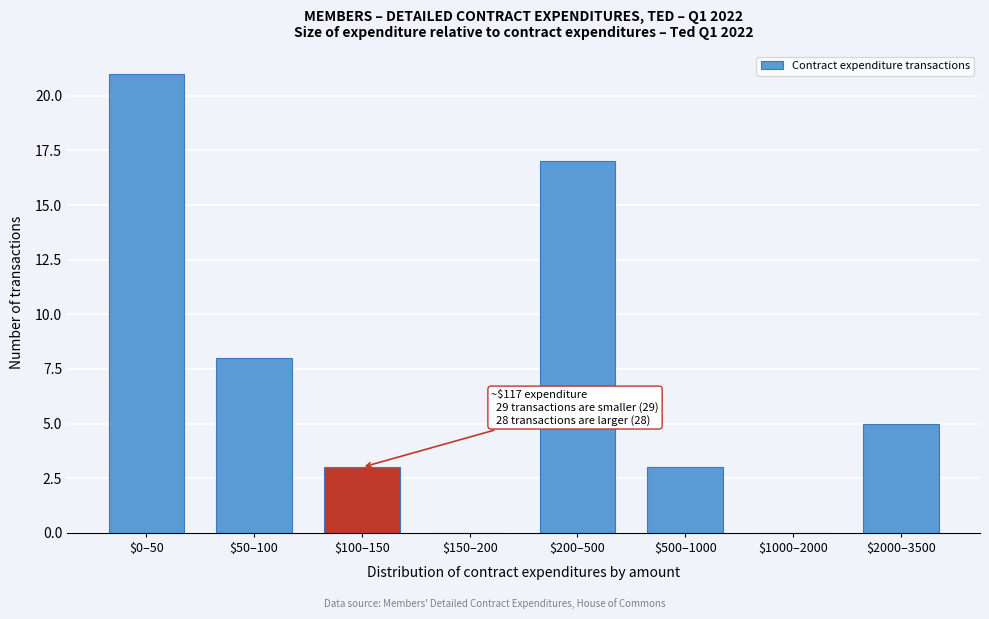

Where is the data nearest to the value 10?

$50–100